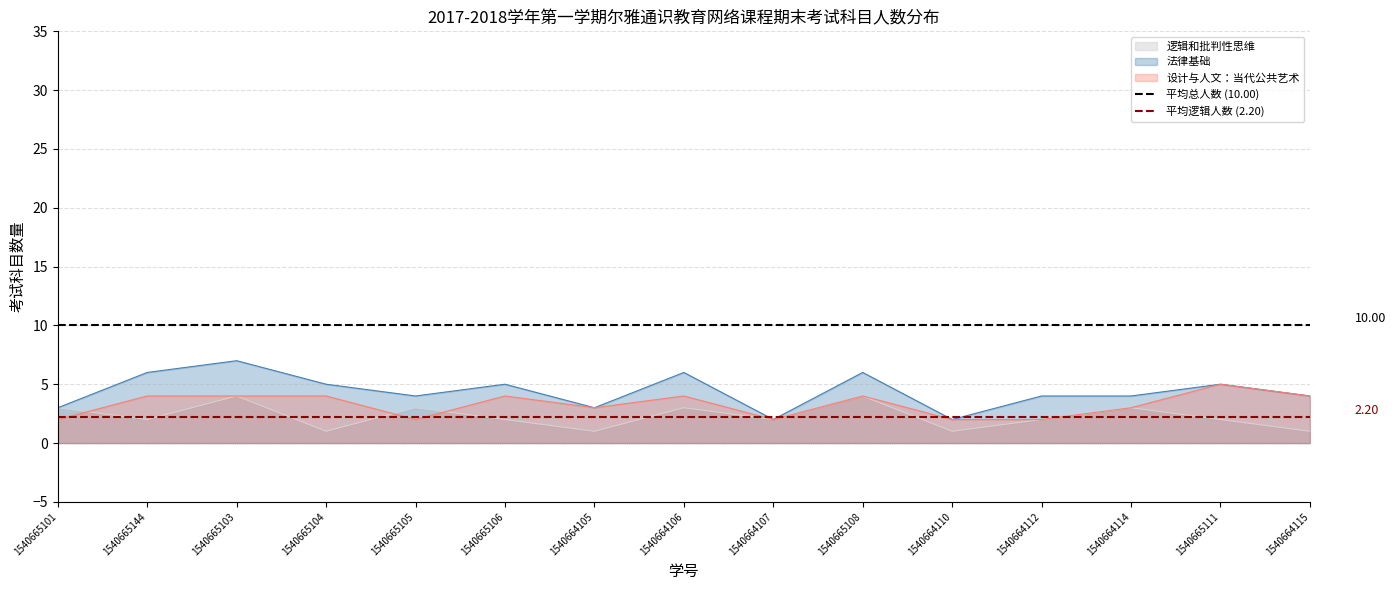

True or false: 平均总人数 (10.00) has a value of 10.0 at 1540665144.

True